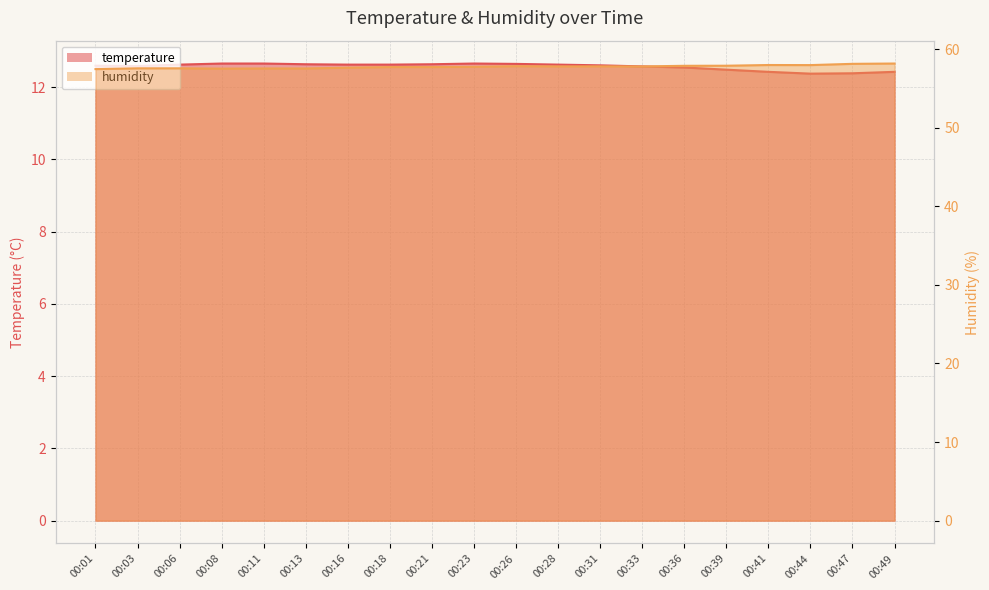

What is the approximate value of temperature at 00:23?

12.7